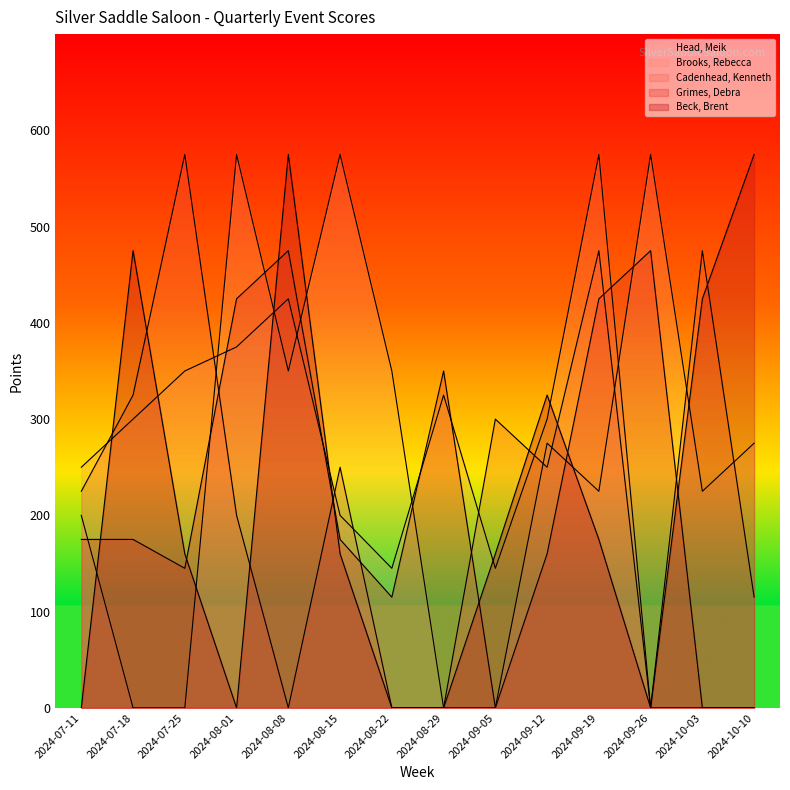

What is the sum of the Grimes, Debra values at 2024-07-11 and 2024-08-29?

525